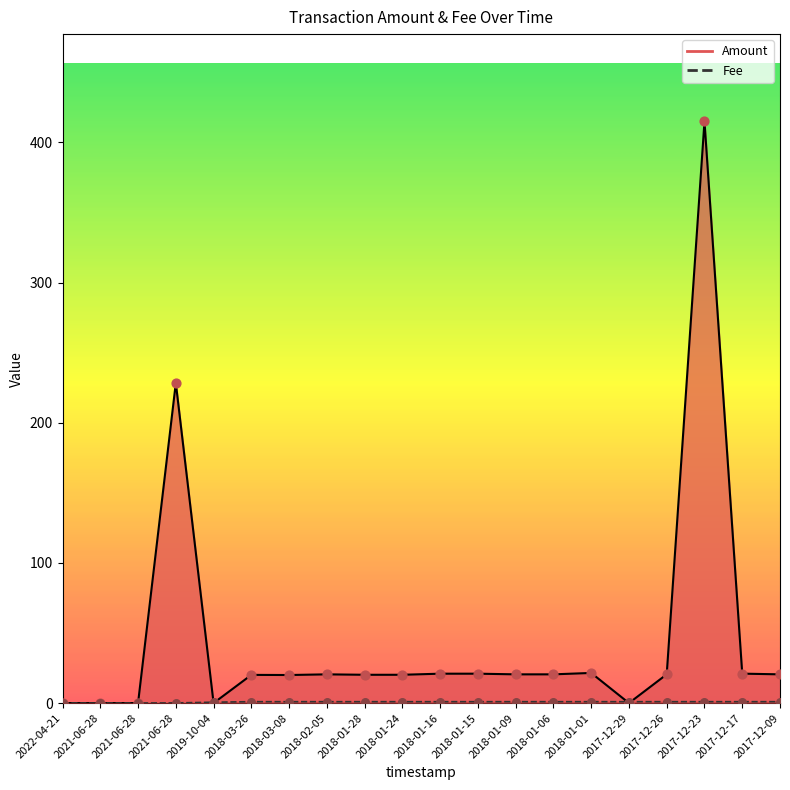

Is the value of Amount at 2017-12-09 greater than the value of Fee at 2018-01-24?

Yes